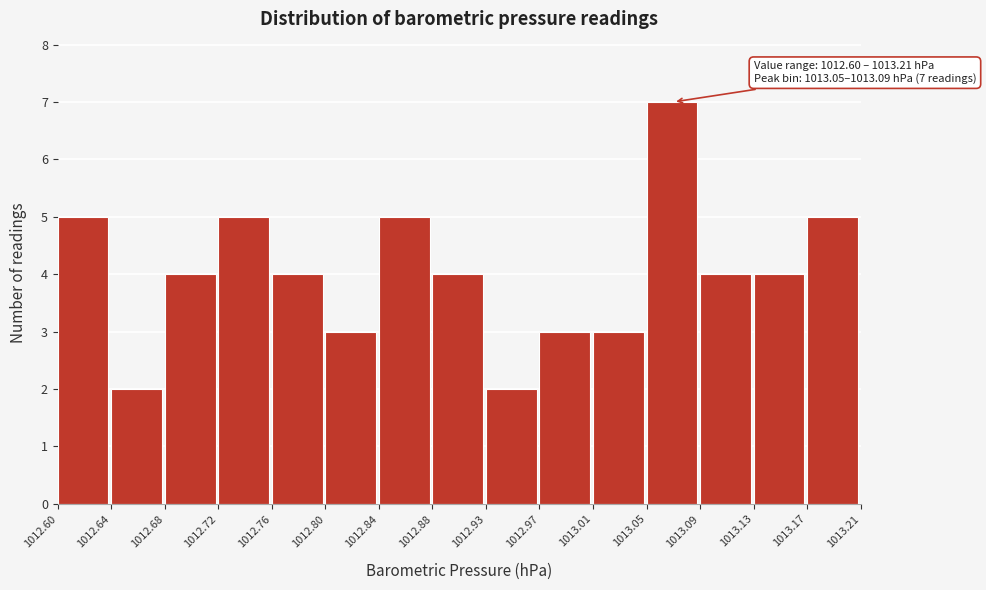

Over which range of the x-axis is the bar tallest?

1013.05 to 1013.09